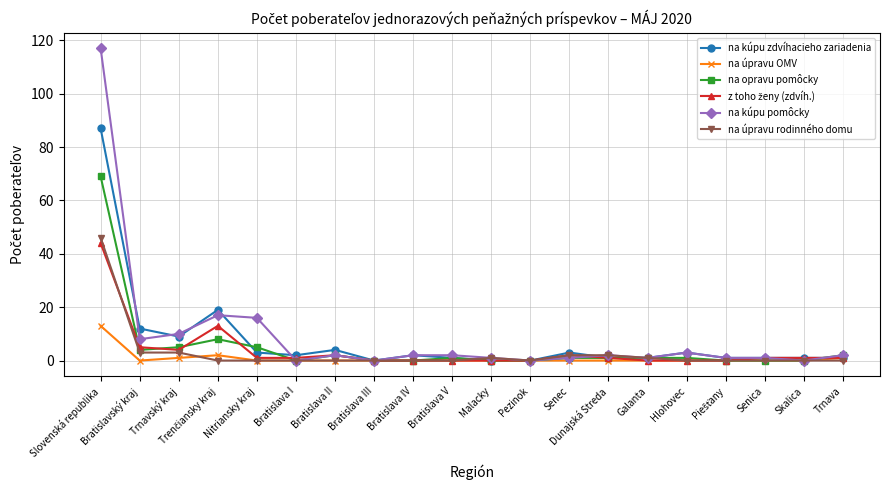

What is the greatest value displayed?

117